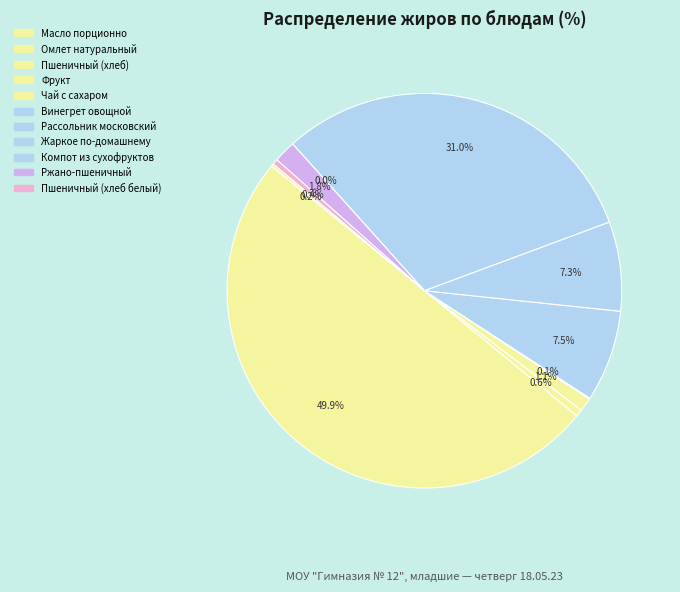

How many slices are in this pie chart?

11